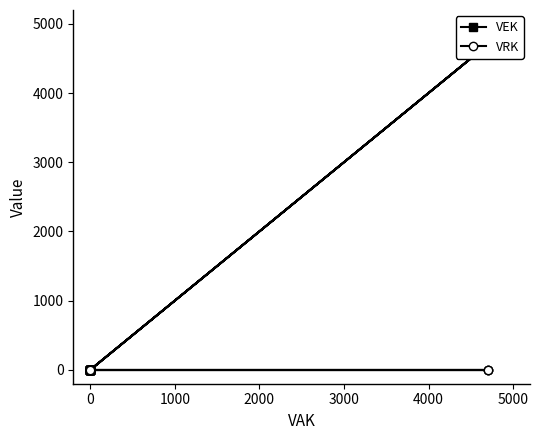

How many lines are shown in the chart?

2